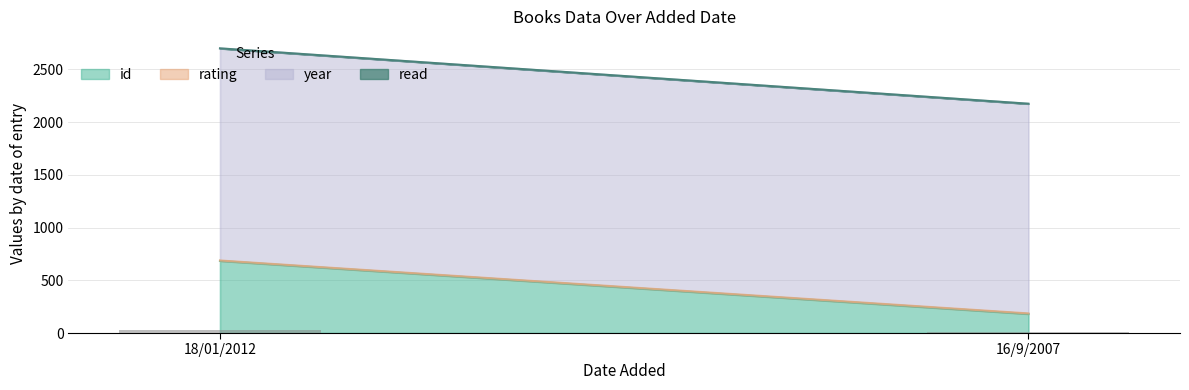

The chart shows a value of 7.9 at 16/9/2007. True or false?

True